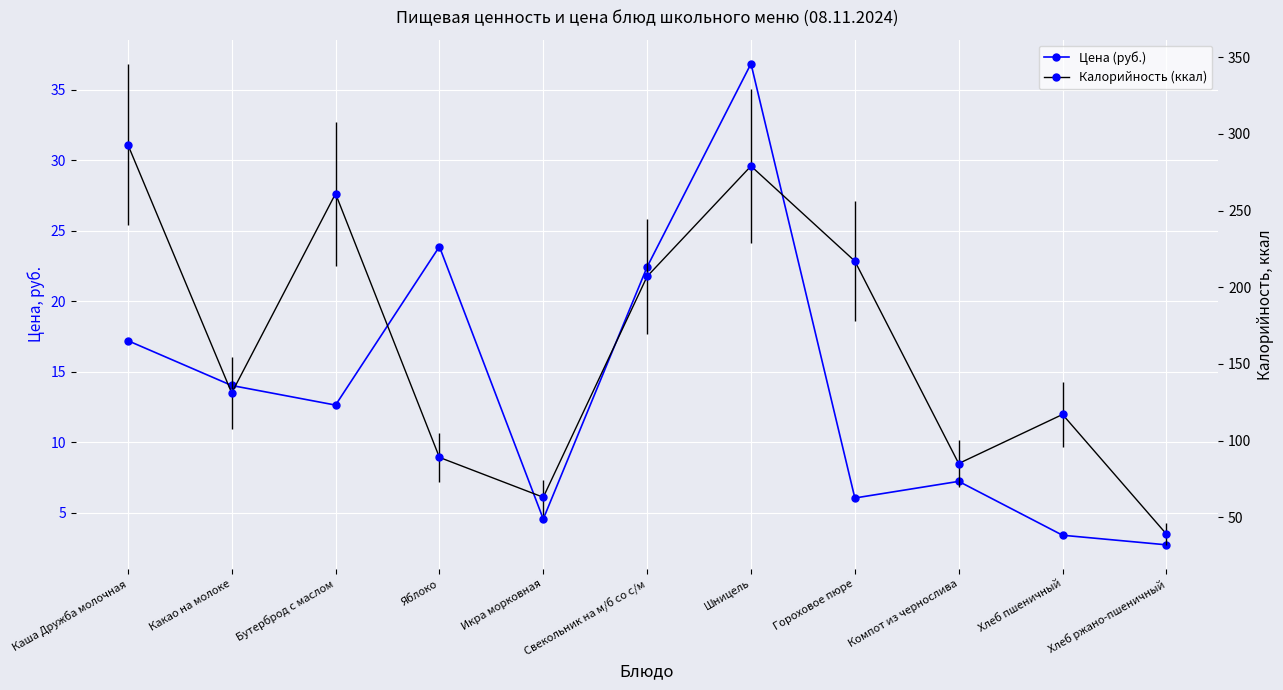

True or false: Калорийность (ккал) and Цена (руб.) intersect in this chart.

False